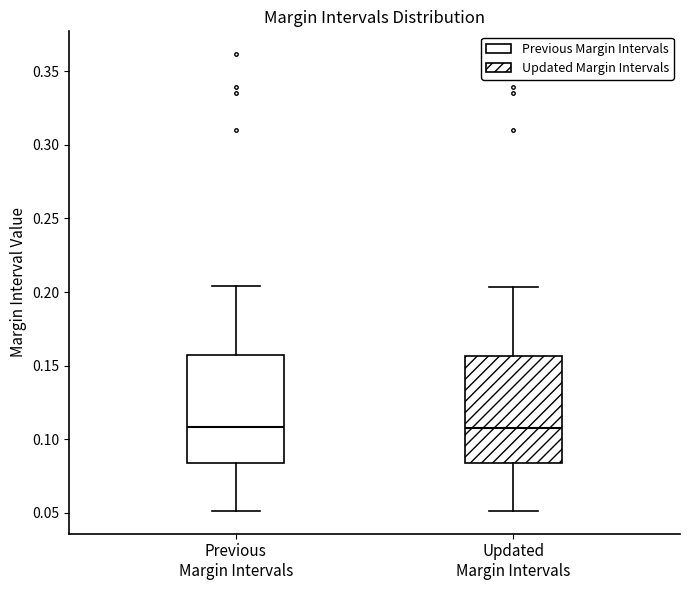

Reading left to right, read every box against the y-axis: the position of its median line, the range the box covers, and the ends of its whiskers. The values are not printed on the chart, so give them approximately, as read against the axis.

Previous Margin Intervals: median 0.110, box 0.085 to 0.155, whiskers 0.050 to 0.205
Updated Margin Intervals: median 0.110, box 0.085 to 0.155, whiskers 0.050 to 0.205